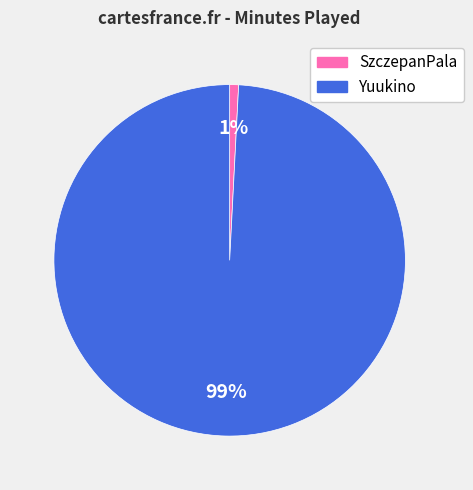

To the nearest percent, what is the average slice percentage?

50%